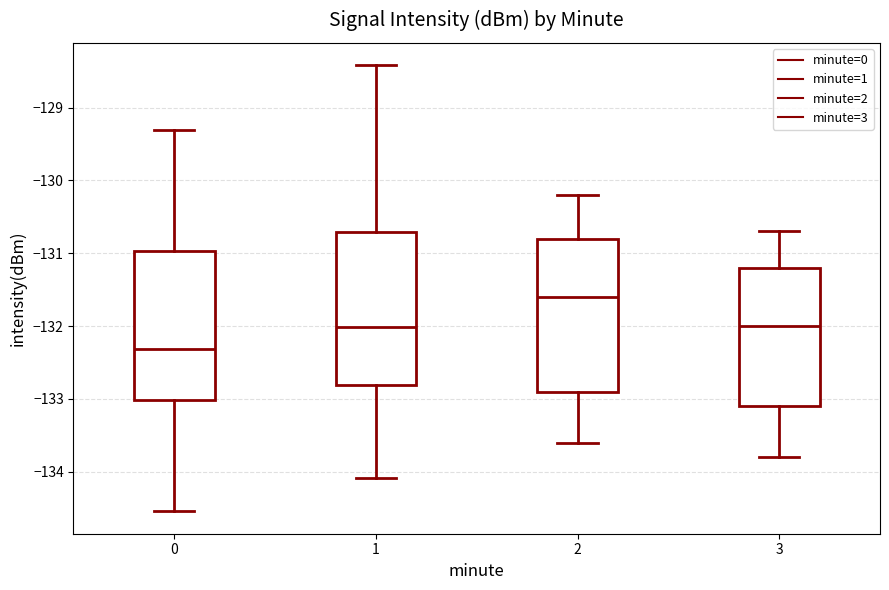

Reading left to right, transcribe this box plot: for each box, give where its median line is, the range the box spans, and where its two whiskers end, as read against the y-axis. The values are not printed on the chart, so give them approximately, as read against the axis.

0: median -132.3, box -133.0 to -131.0, whiskers -134.5 to -129.3
1: median -132.0, box -132.8 to -130.7, whiskers -134.1 to -128.4
2: median -131.6, box -132.9 to -130.8, whiskers -133.6 to -130.2
3: median -132.0, box -133.1 to -131.2, whiskers -133.8 to -130.7